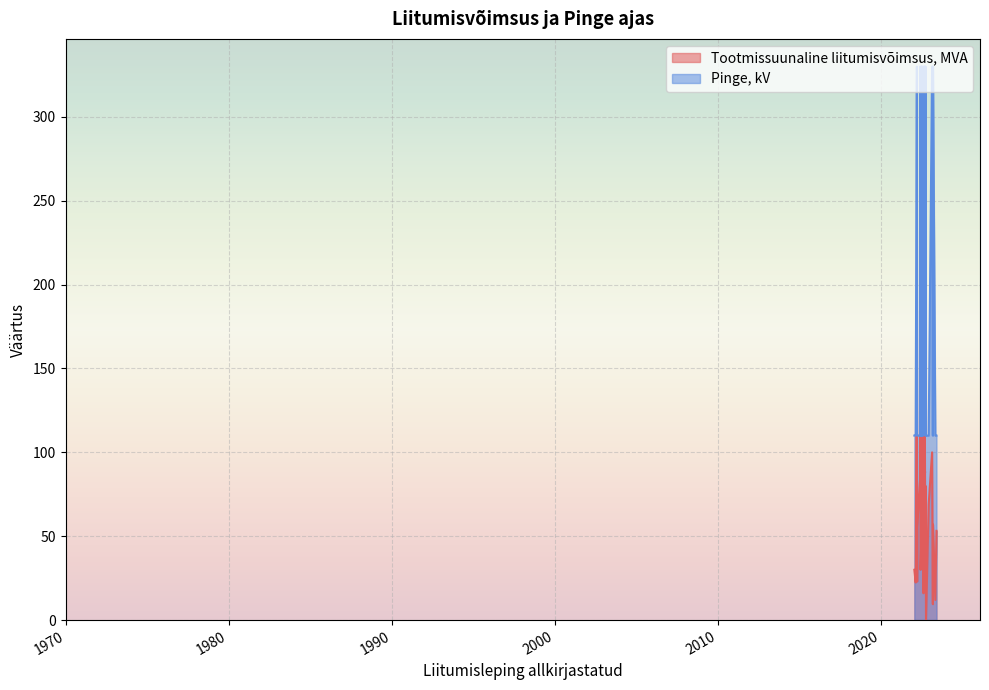

Which series changed the most between 2022-06-06 and 2022-09-05?

Pinge, kV